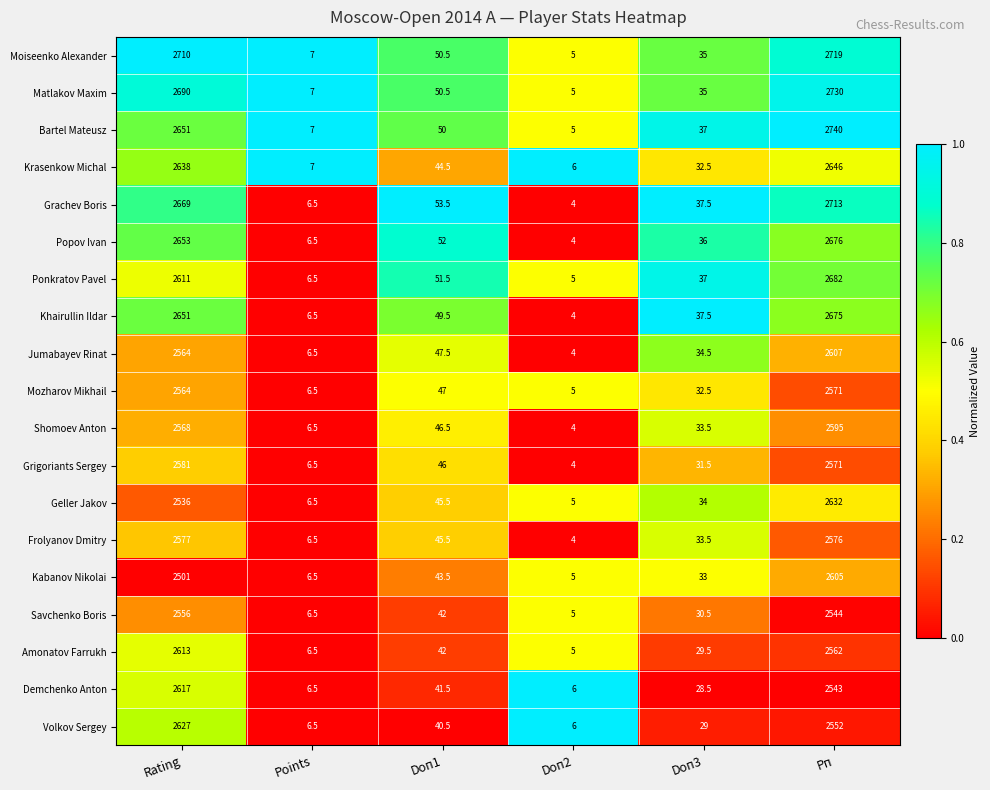

What is the greatest value displayed?

2740.0